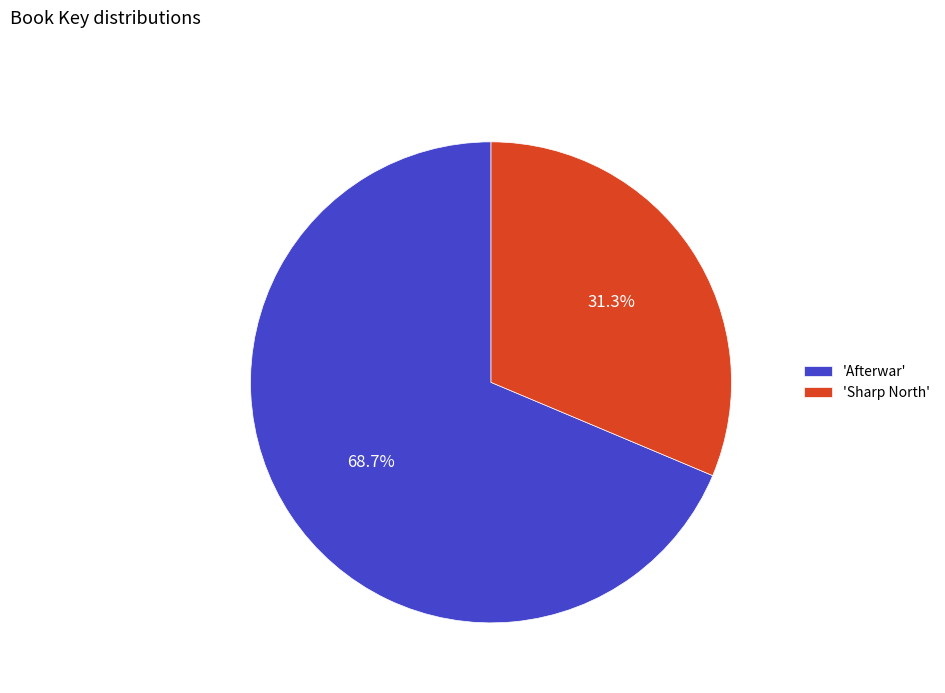

Rank the categories by value from lowest to highest.

'Sharp North', 'Afterwar'